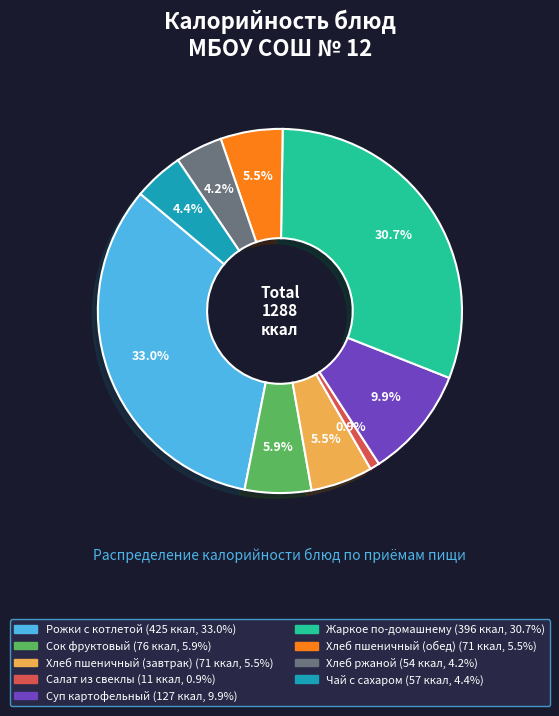

Which has a higher value, Сок фруктовый or Жаркое по-домашнему?

Жаркое по-домашнему